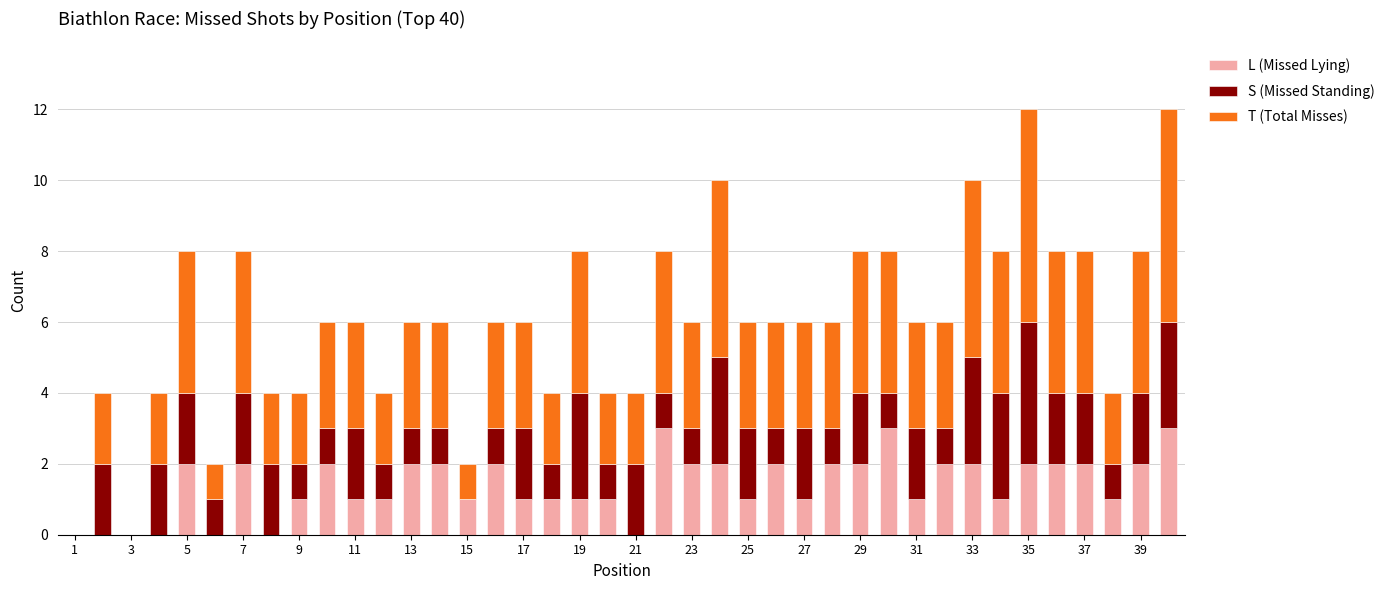

Is it true that L (Missed Lying) equals 1 at 23?

False